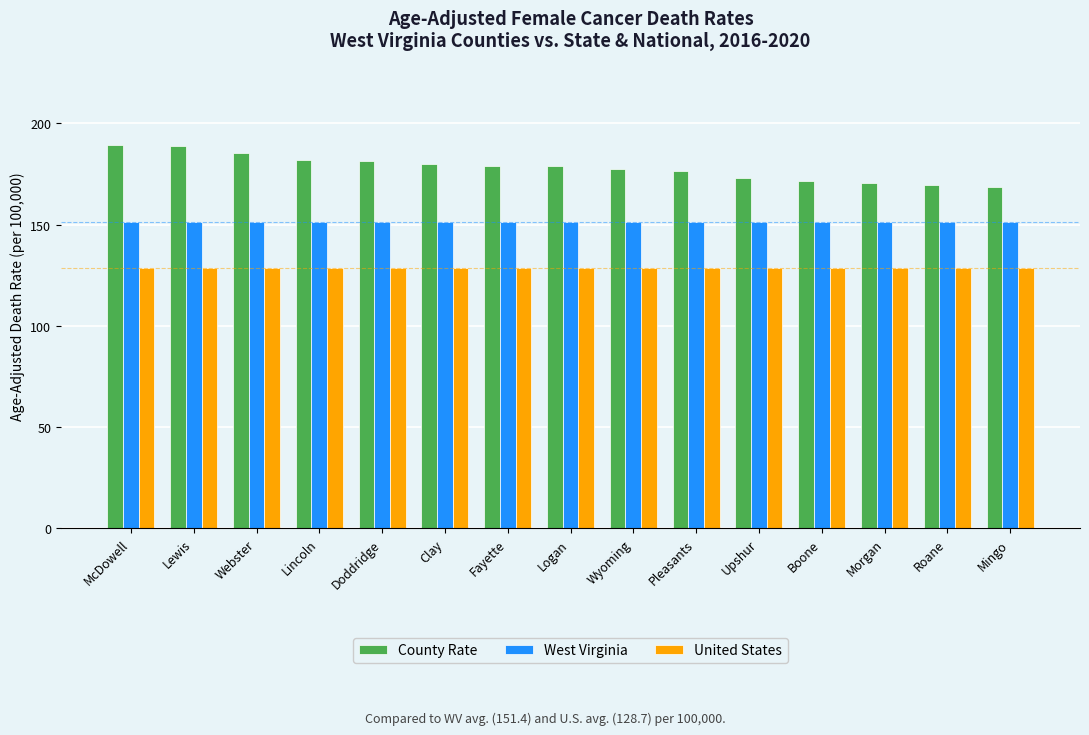

Rank the series by their maximum value, from lowest to highest.

United States, West Virginia, County Rate